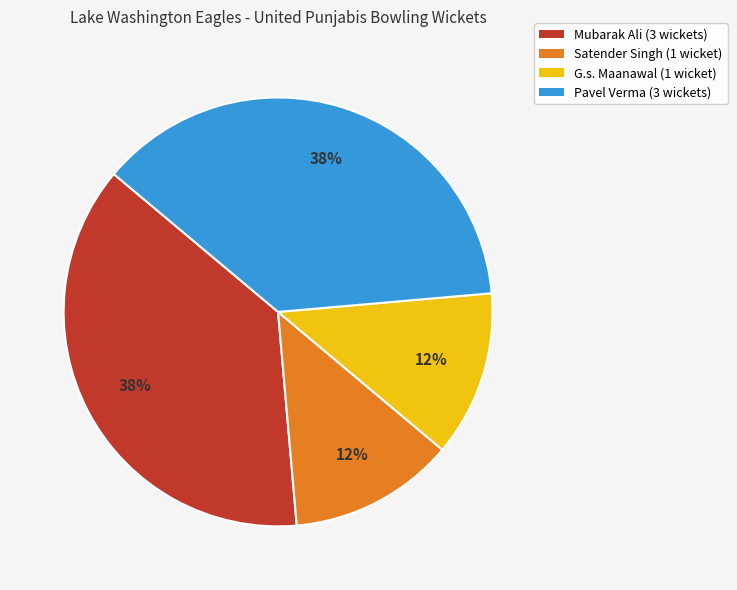

Does any single category account for the majority?

No